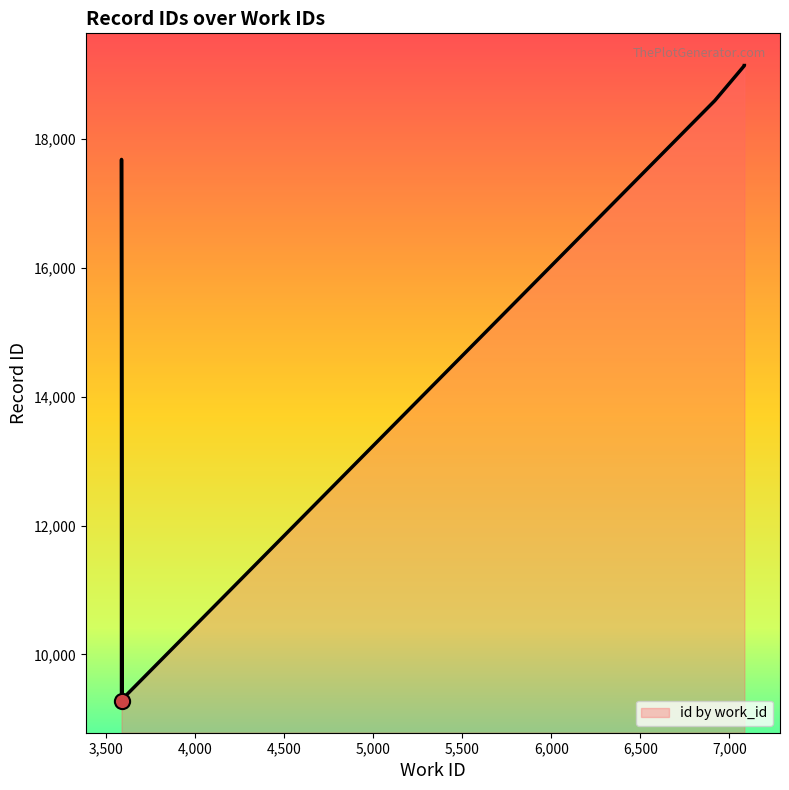

Which has a higher value, 7,000 or 6,500?

7,000